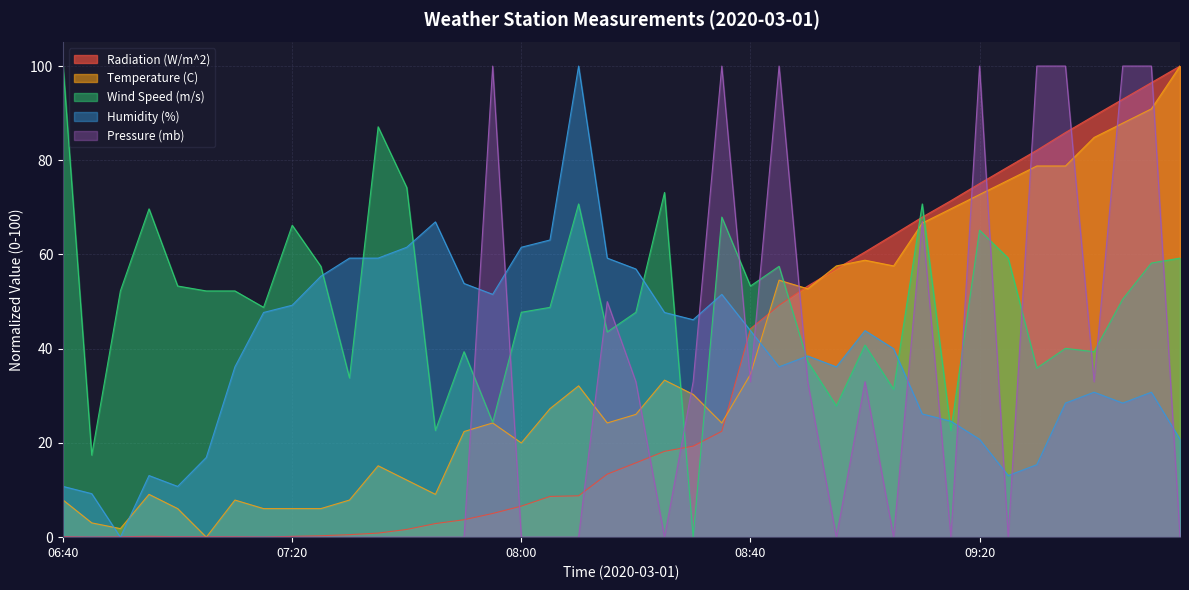

Where is the first local minimum for Pressure (mb)?

08:25